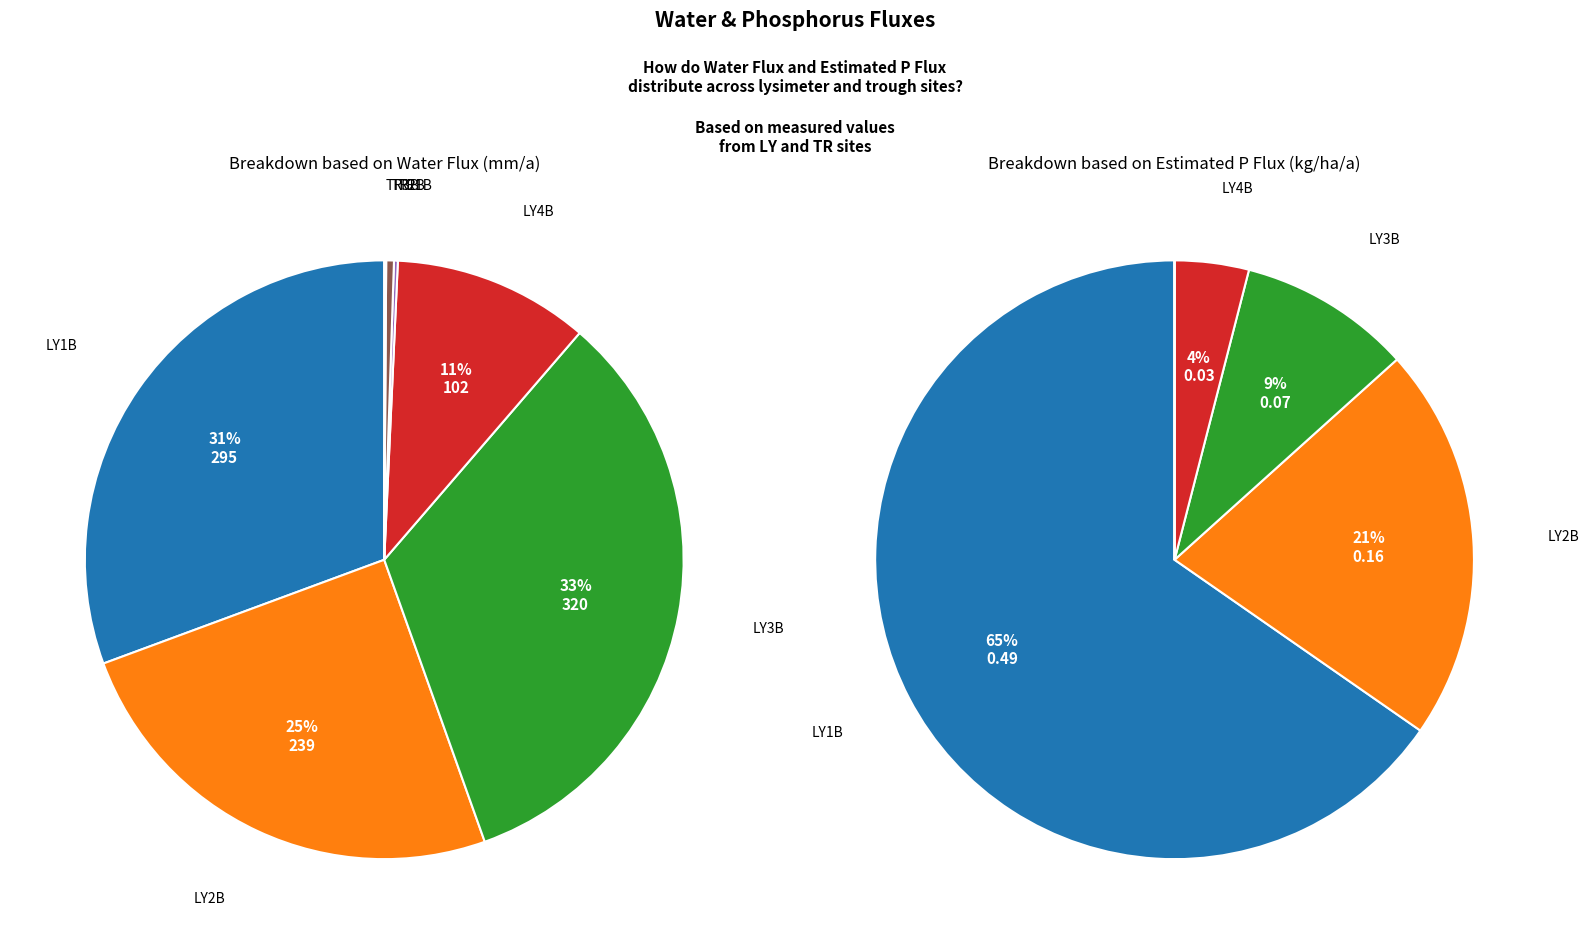

What is the largest slice in the pie chart?

LY3B